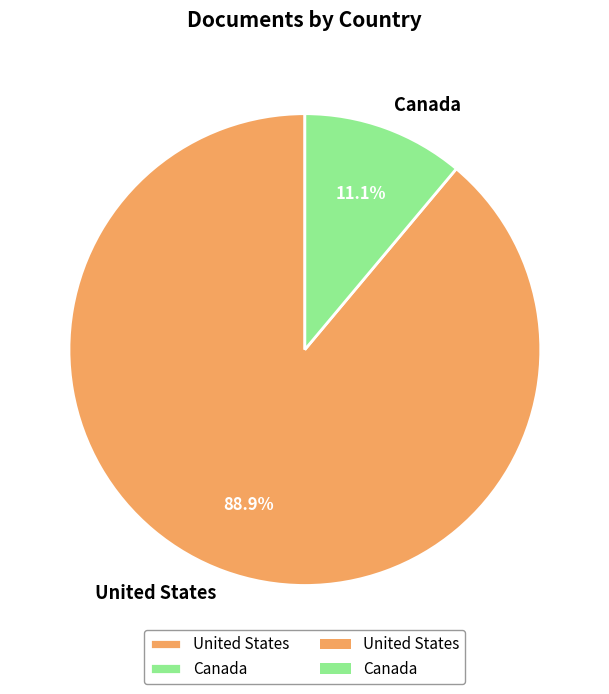

To the nearest percent, what is the difference between the largest and smallest slice percentages?

78%